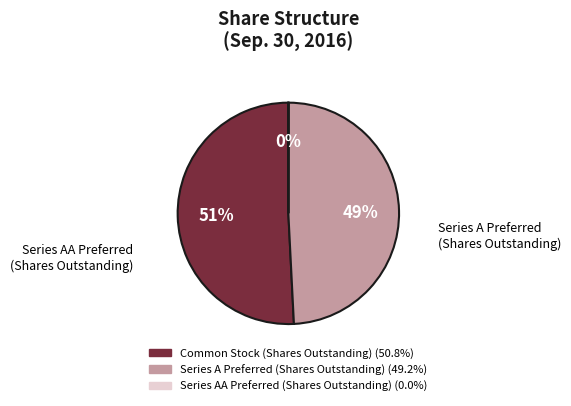

What is the smallest slice in the pie chart?

Series AA Preferred (Shares Outstanding)